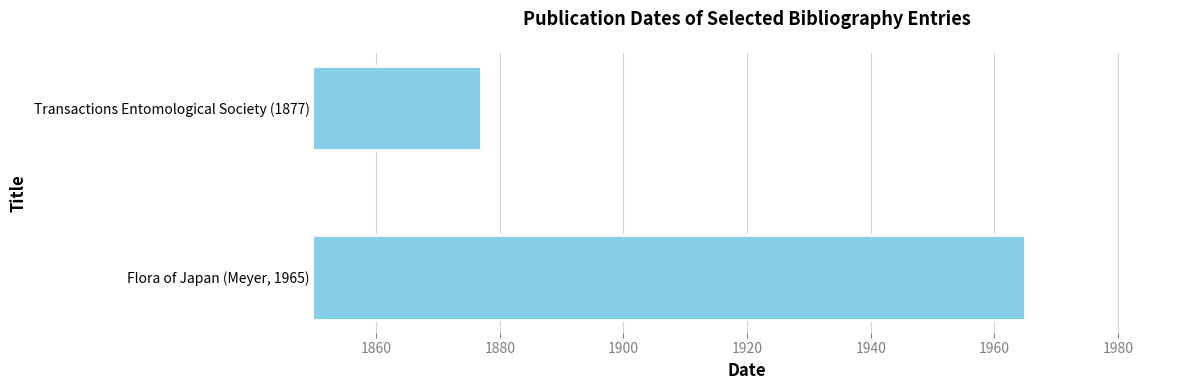

Is it true that the value at Transactions Entomological Society (1877) is 2789?

False